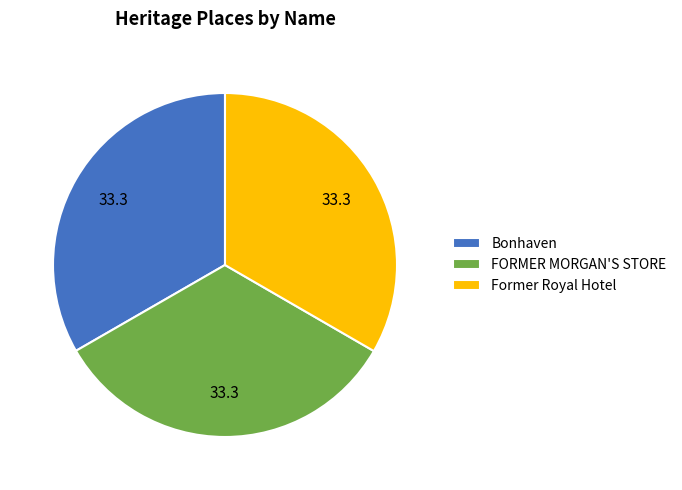

Is it true that Bonhaven is 33% of the pie?

True